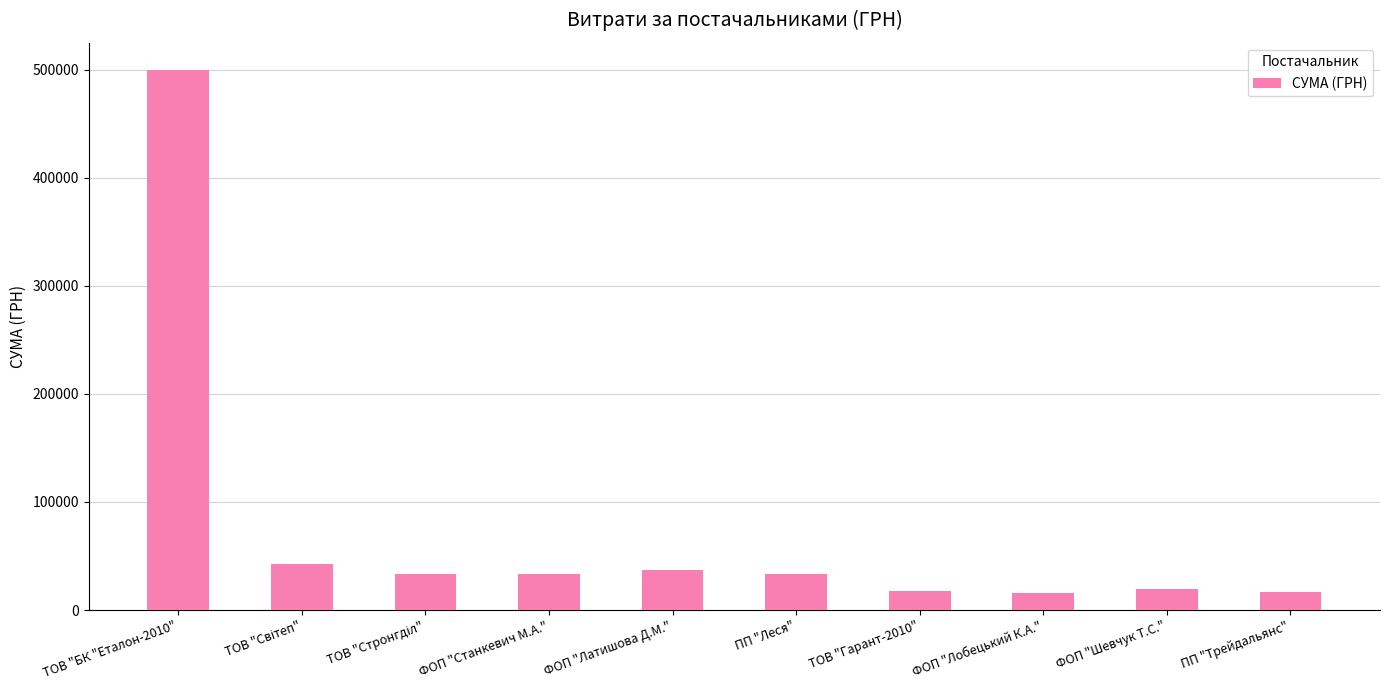

What is the change in value from ТОВ "БК "Еталон-2010" to ТОВ "Гарант-2010"?

-482909.8